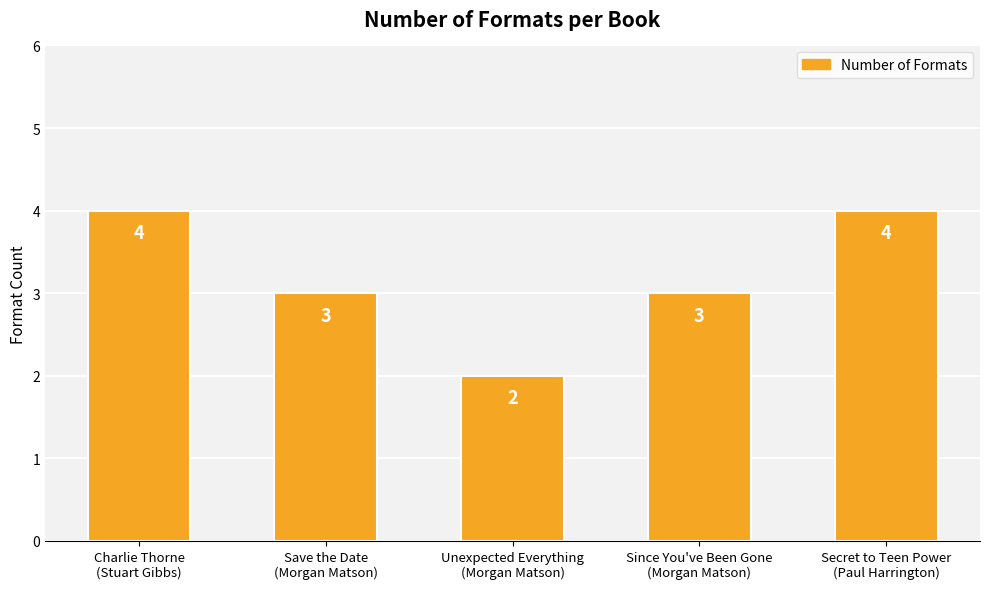

What is the average value?

3